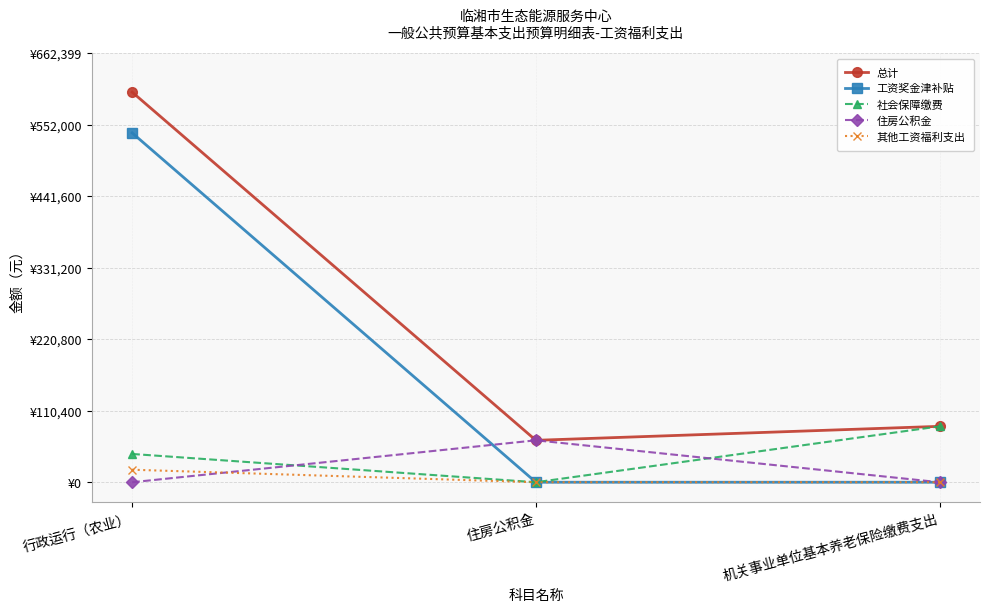

Does the chart have visible grid lines?

Yes